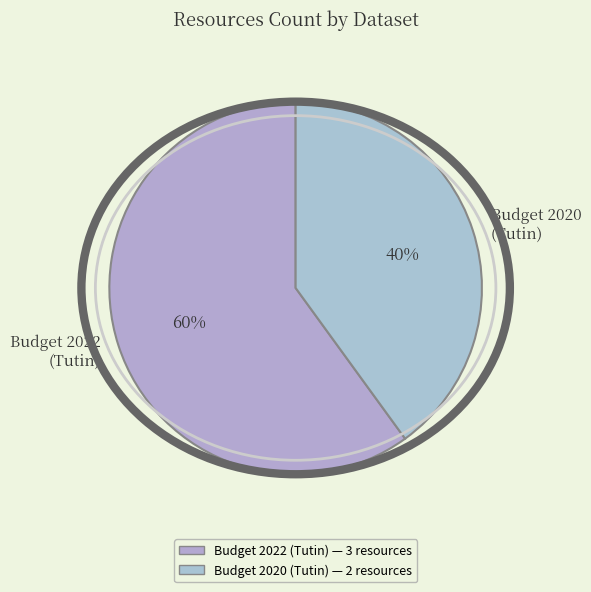

How many segments does this pie chart have?

2